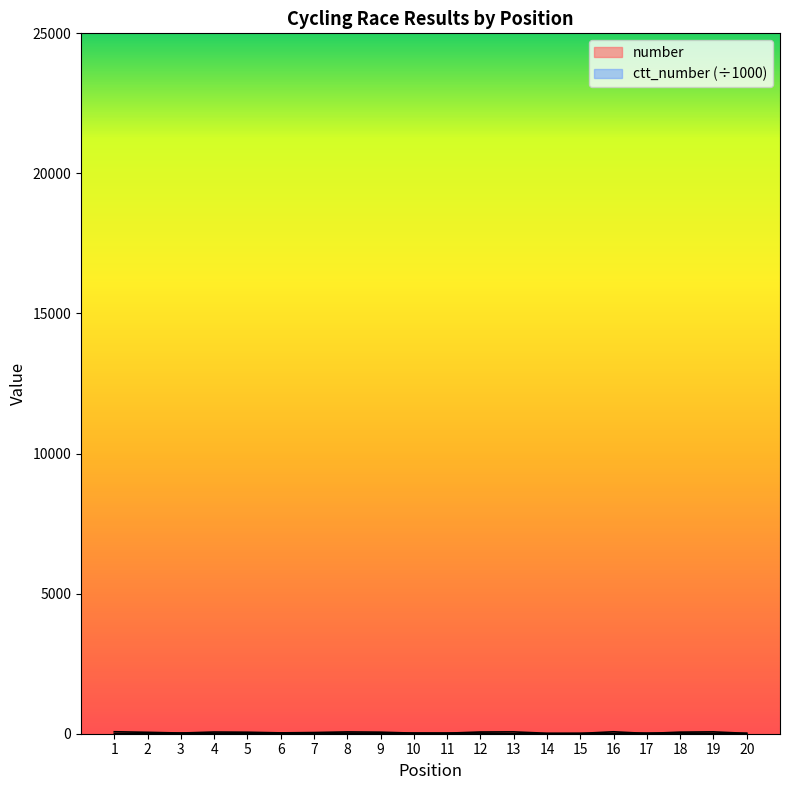

Where is the first local maximum for ctt_number?

3